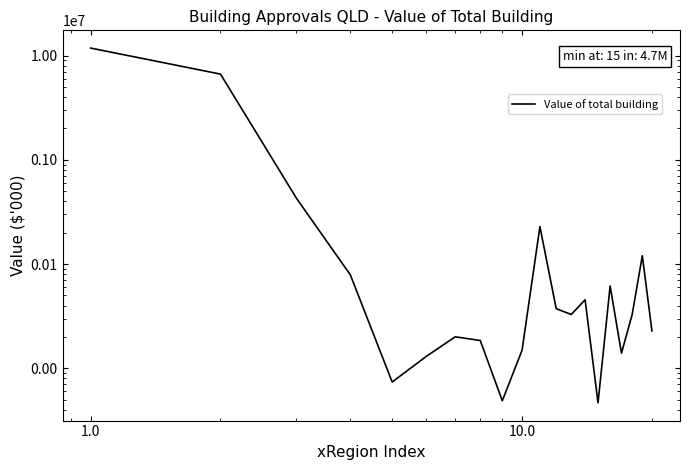

Reading left to right, transcribe all the data shown in this chart.

11803801.2	6641374.8	427739.6	78733.8	7386.6	13024.4	20049.0	18489.0	4883.4	14901.5	228695.0	37332.2	32826.6	45417.0	4662.8	61576.1	13980.3	32900.0	120310.8	22850.0